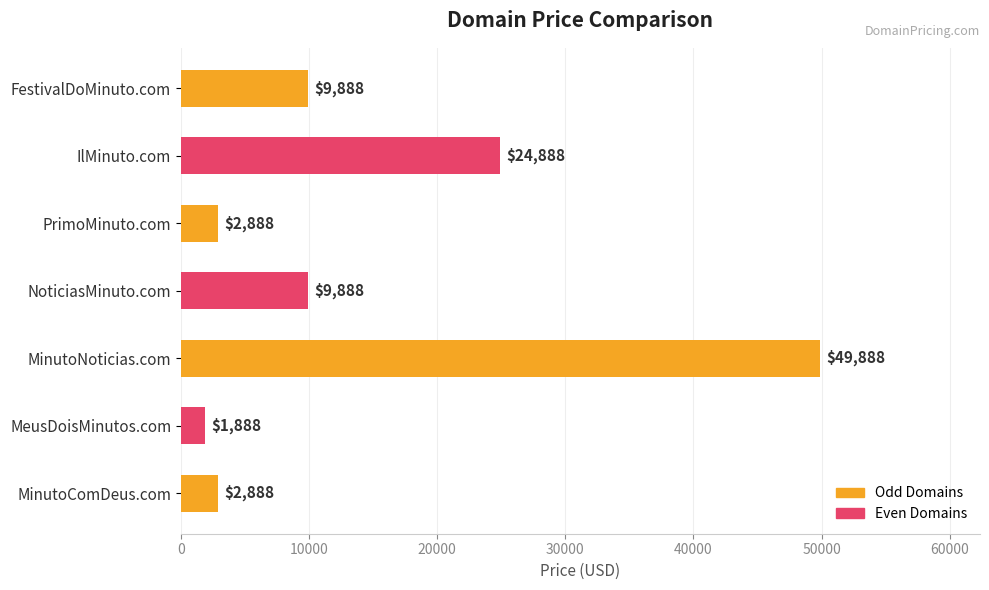

Reading bottom to top, what are all the values shown in this chart?

2888	1888	49888	9888	2888	24888	9888